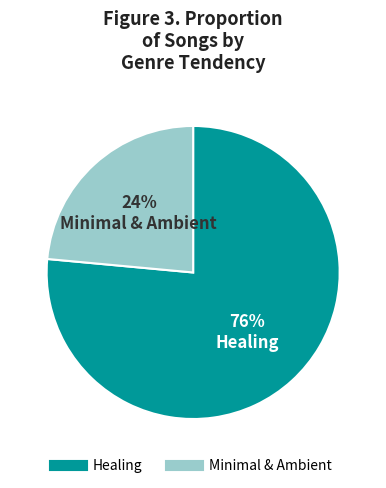

Count the number of slices in the pie.

2